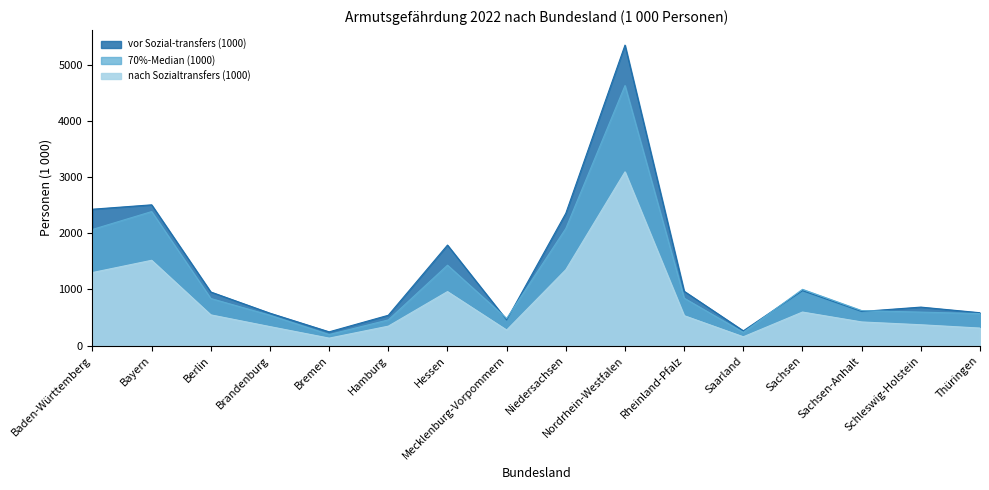

At which category does the chart reach its minimum across all series?

Bremen